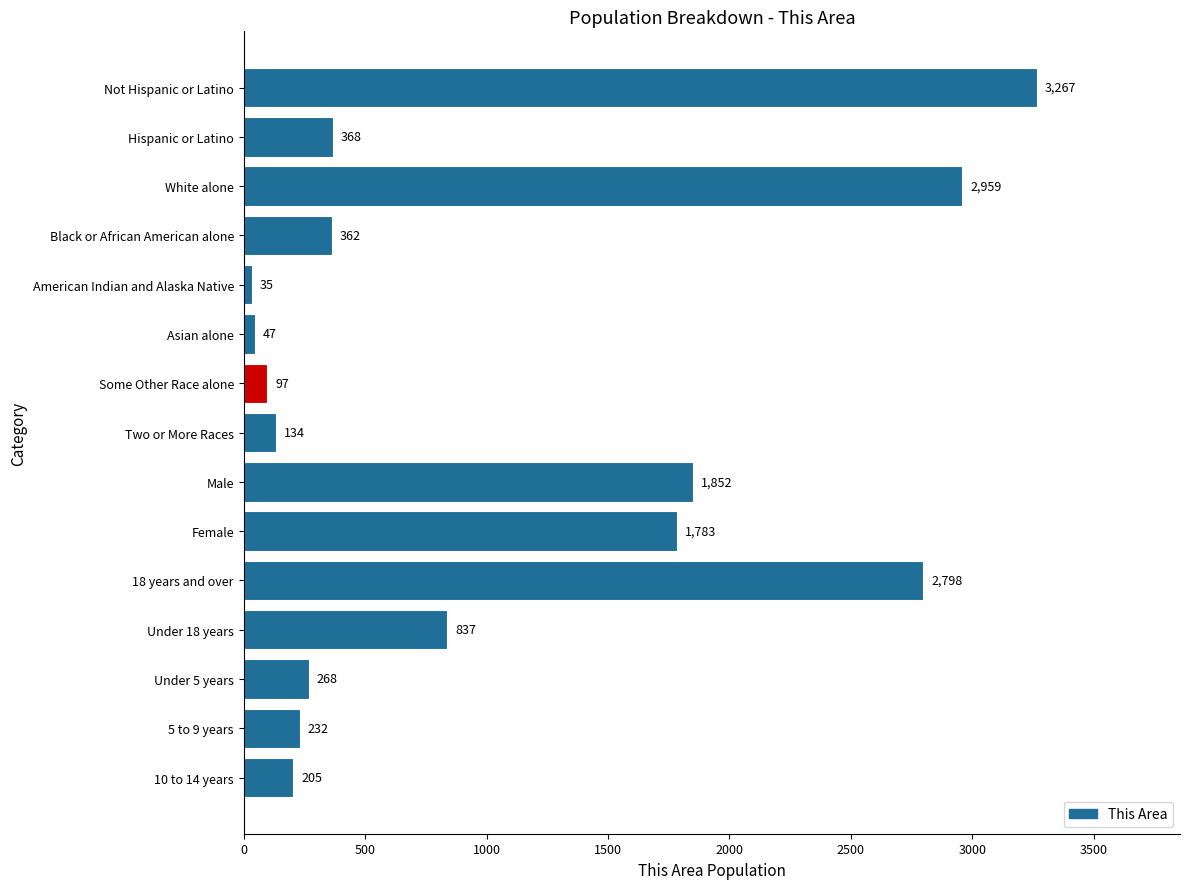

Which has a higher value, Black or African American alone or Asian alone?

Black or African American alone